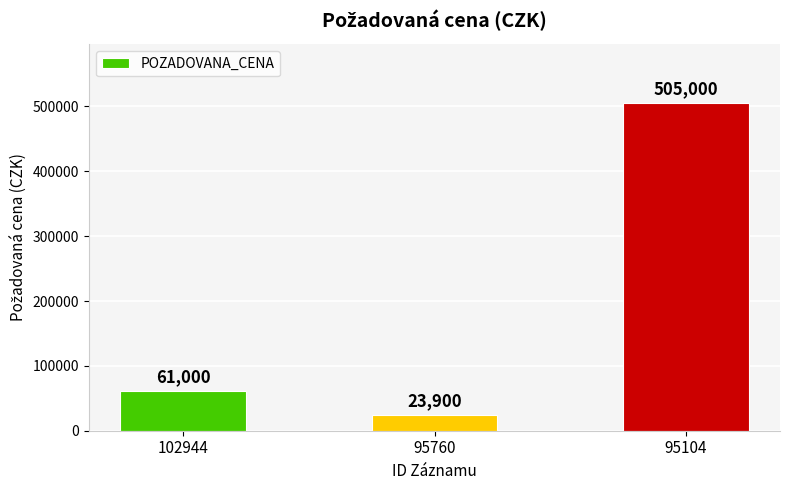

How many categories are shown in the chart?

3